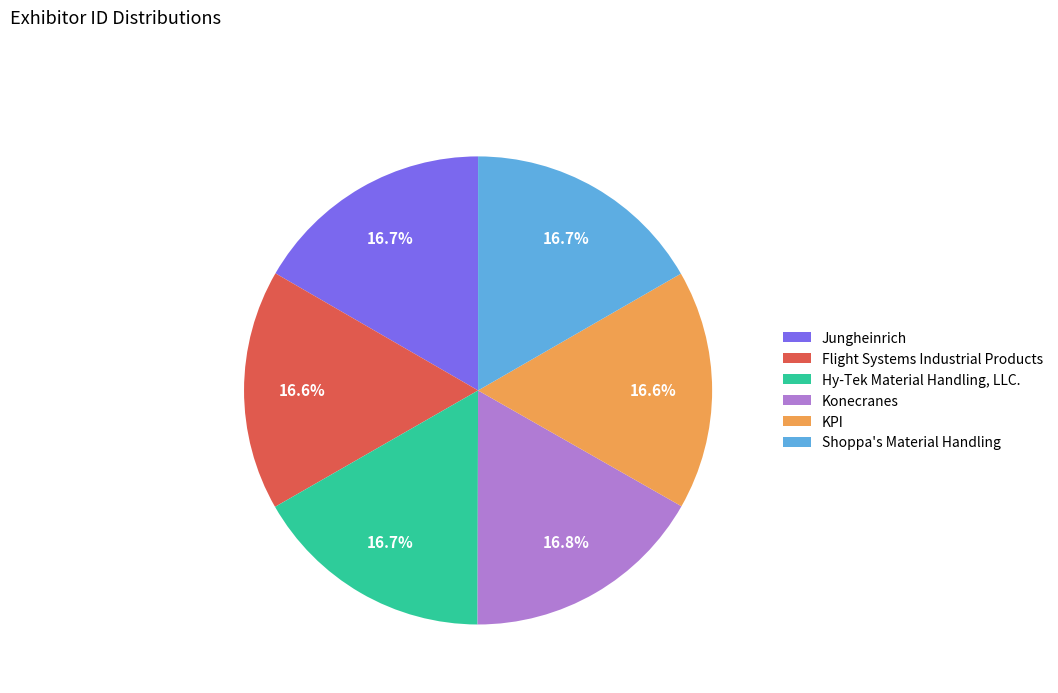

Approximately how many times larger is the value at Shoppa's Material Handling compared to Konecranes?

1.0